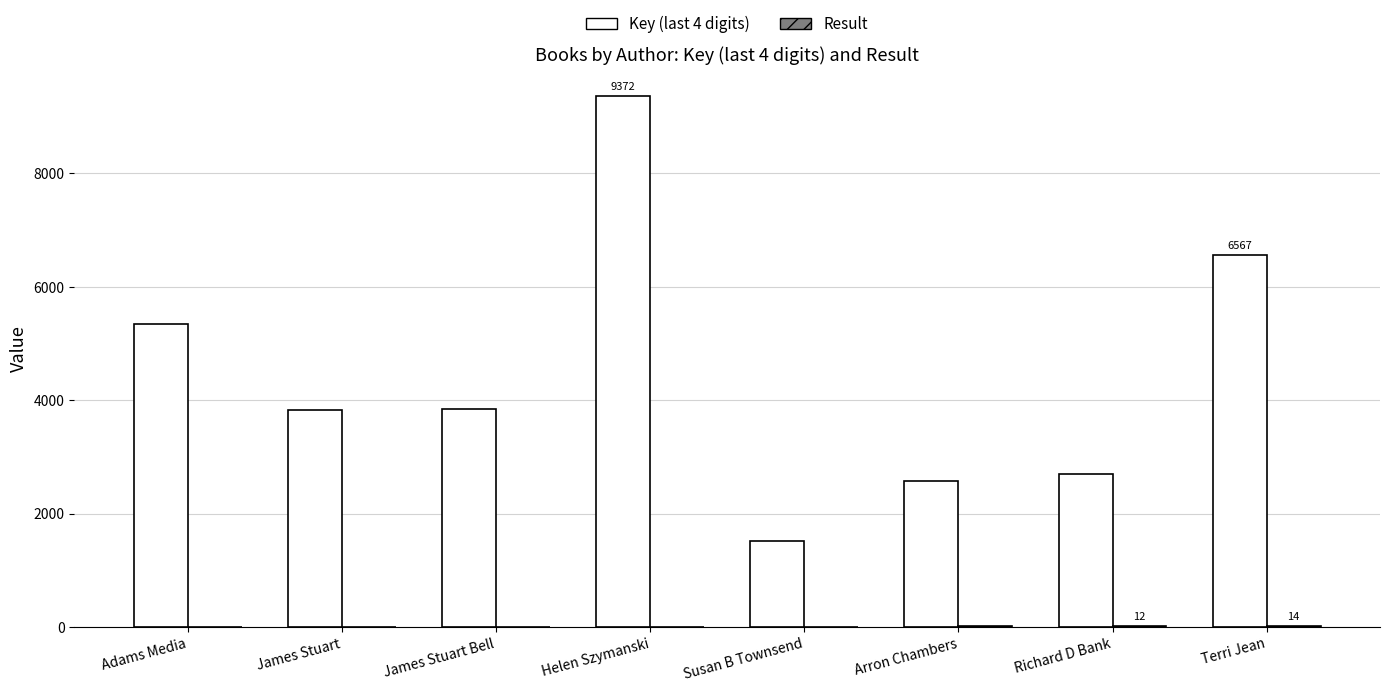

What is the maximum value shown in the chart?

9372